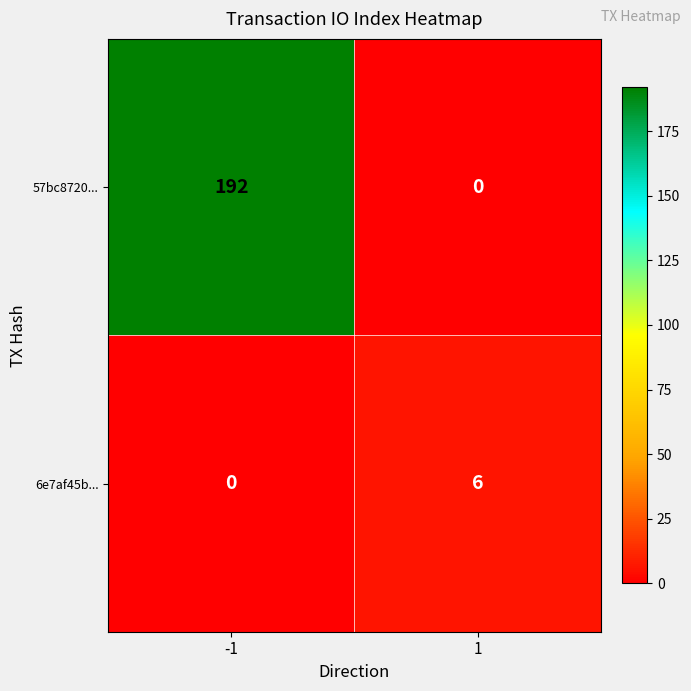

What is the highest value of the 6e7af45b... series?

6